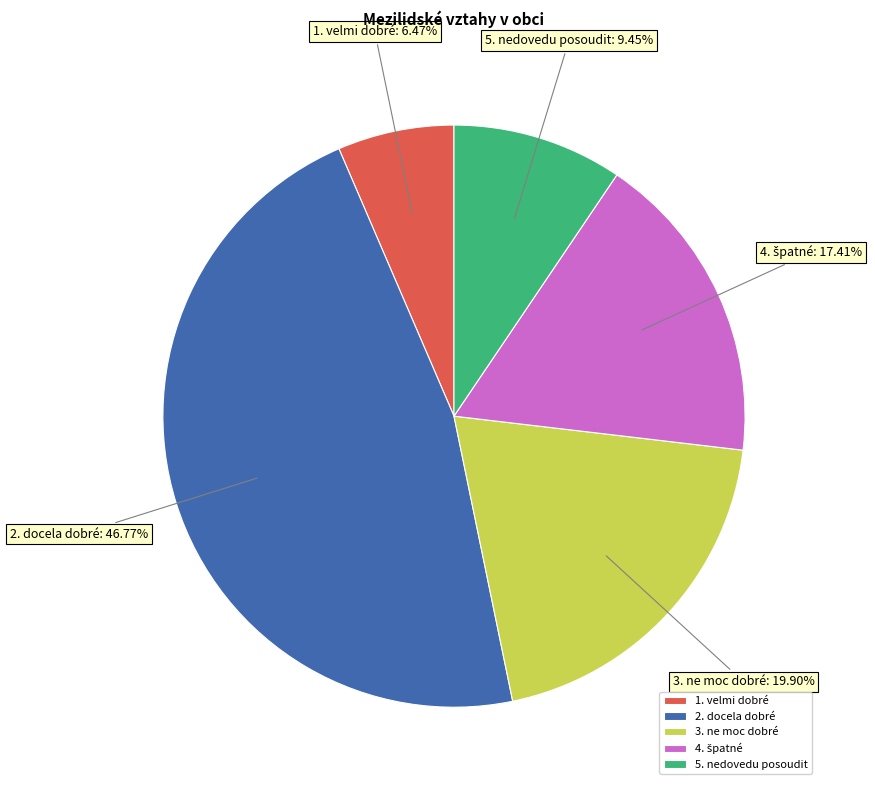

Does 3. ne moc dobré represent more than half of the total?

No